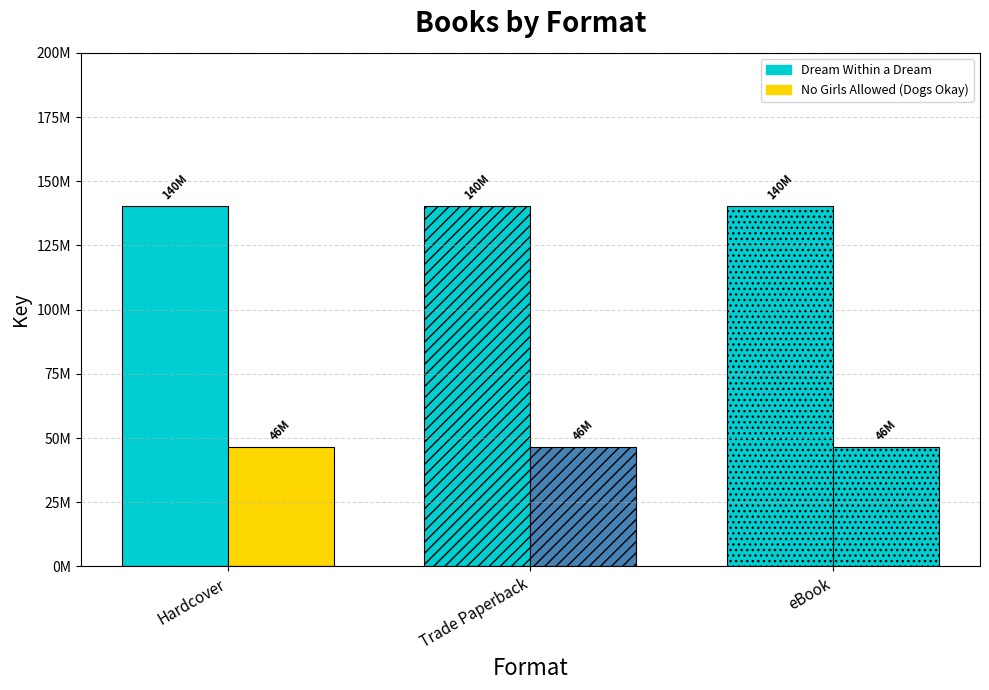

Which category has the lowest value in the Dream Within a Dream series?

Hardcover